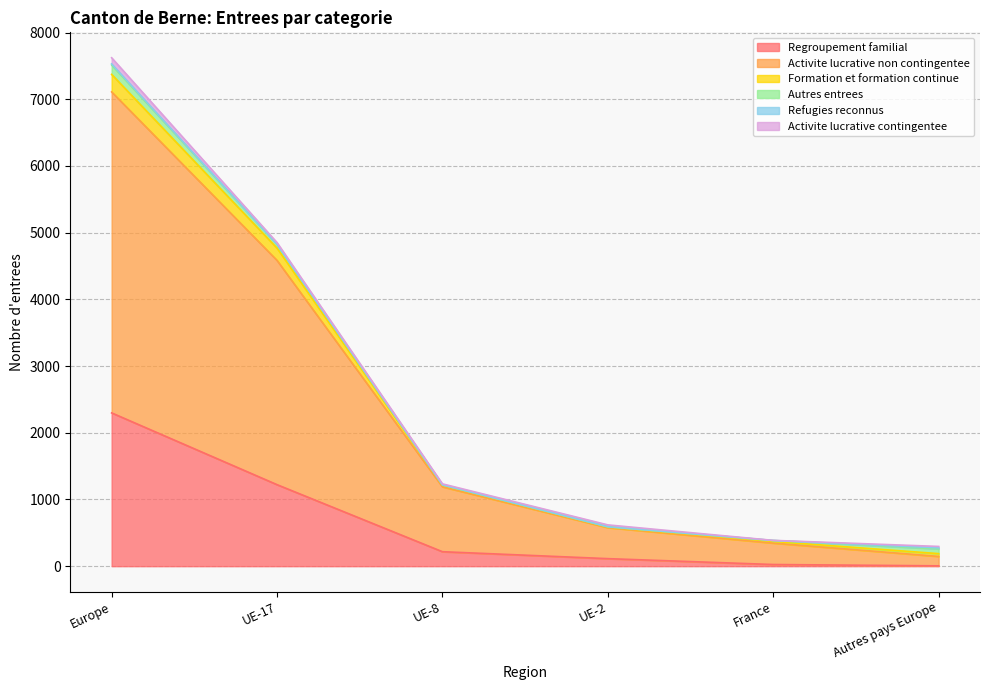

What is the minimum value shown in the chart?

5